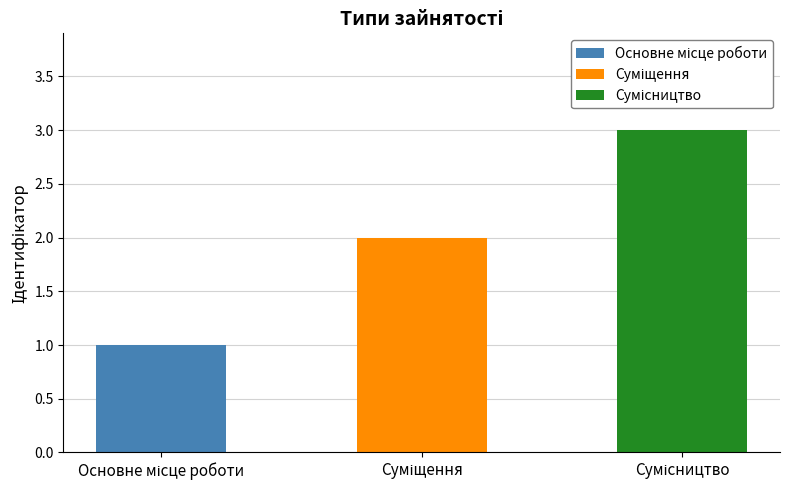

What is the smallest value displayed?

1